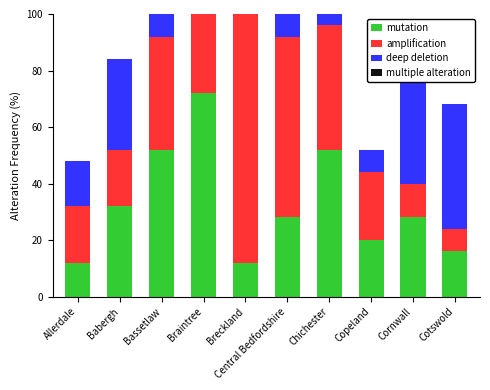

At which label does mutation reach its peak?

Braintree